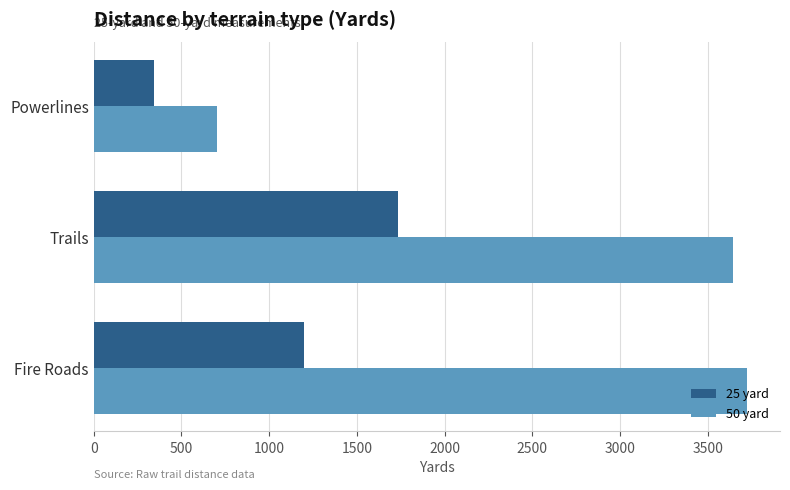

Rank the categories by 50 yard value from highest to lowest.

Fire Roads, Trails, Powerlines